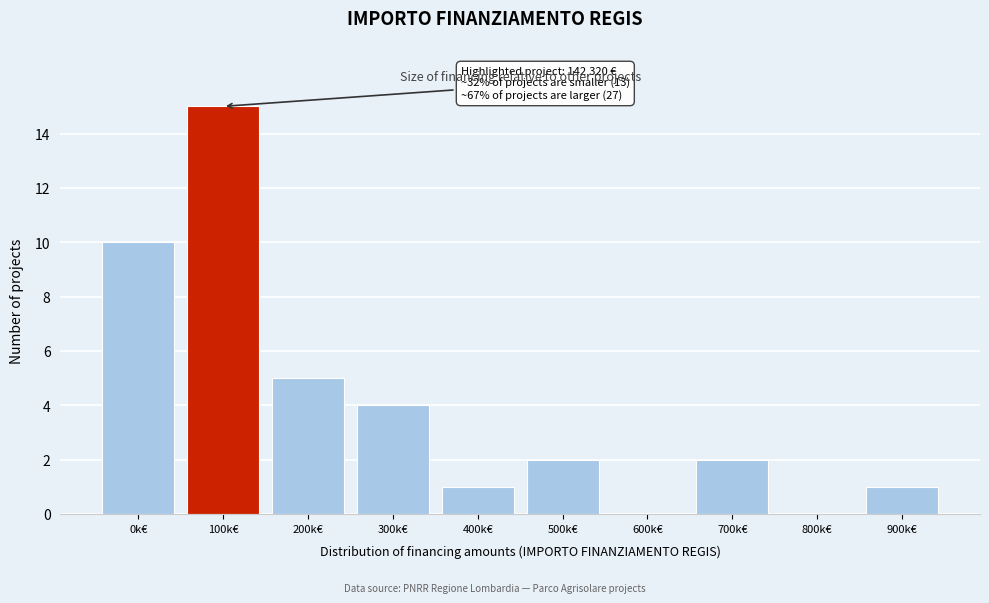

Reading right to left, extract all data points from this chart.

900k€=1	800k€=0	700k€=2	600k€=0	500k€=2	400k€=1	300k€=4	200k€=5	100k€=15	0k€=10